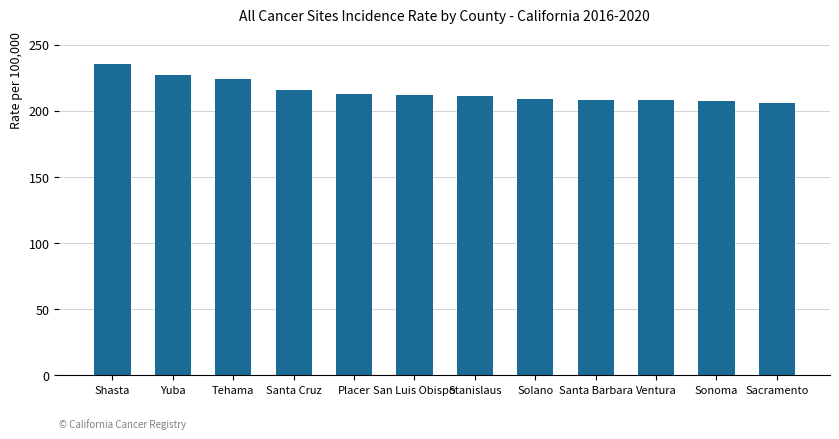

What is the average value?

214.7